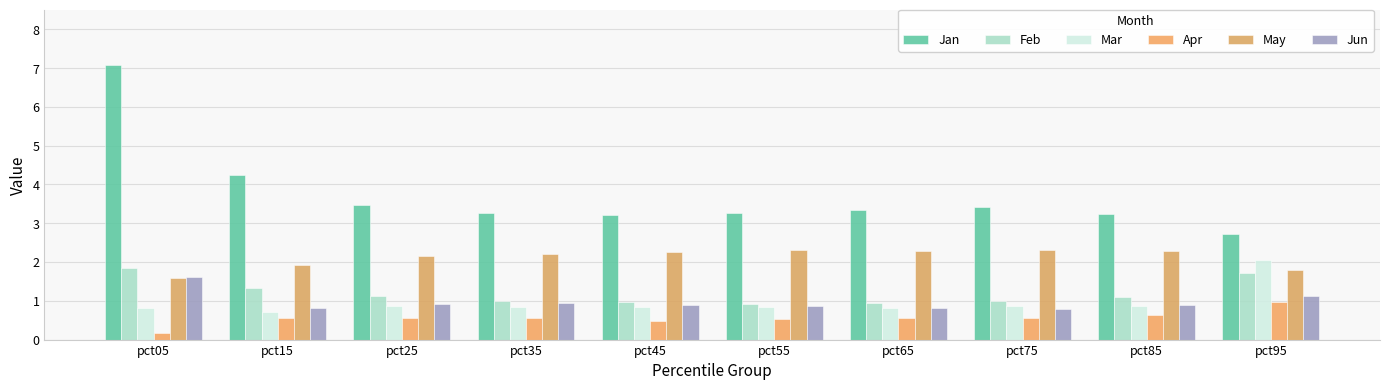

Count the May values in the range 1 to 2.

3